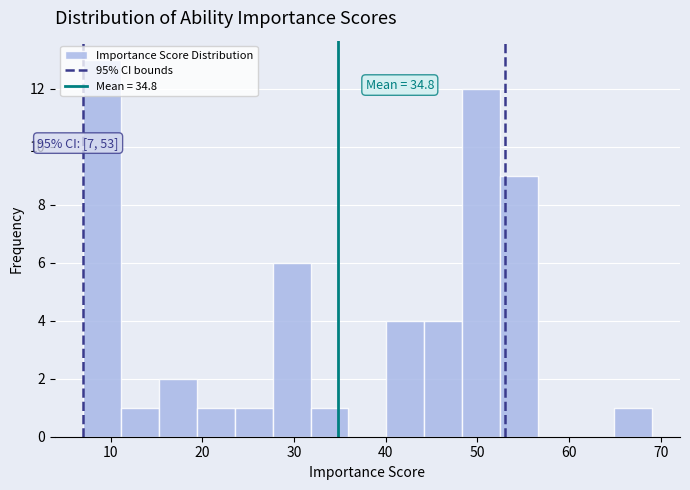

Which range on the x-axis has the tallest bar?

7 to 11